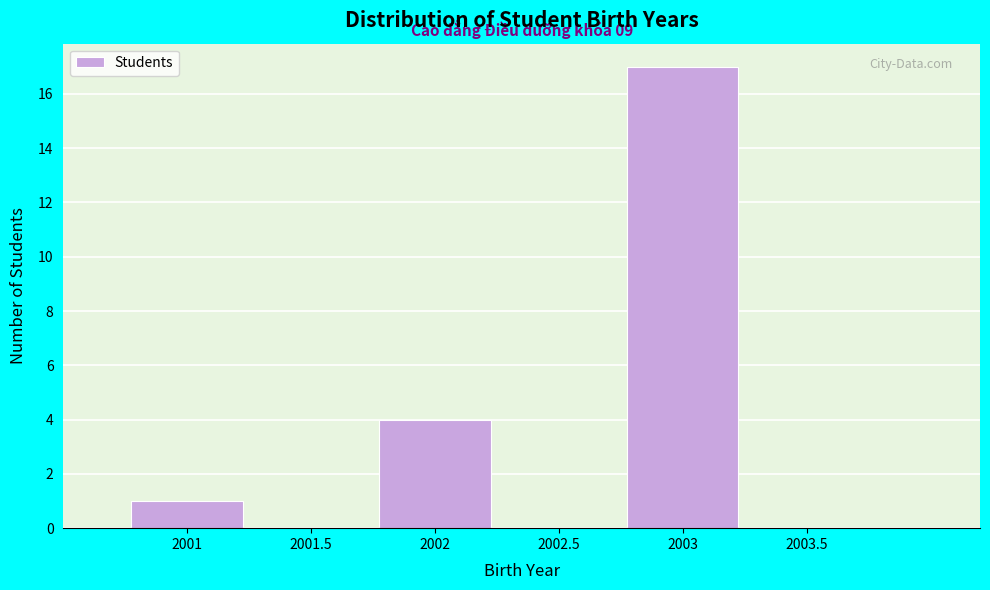

Which range on the x-axis has the tallest bar?

2002.75 to 2003.25